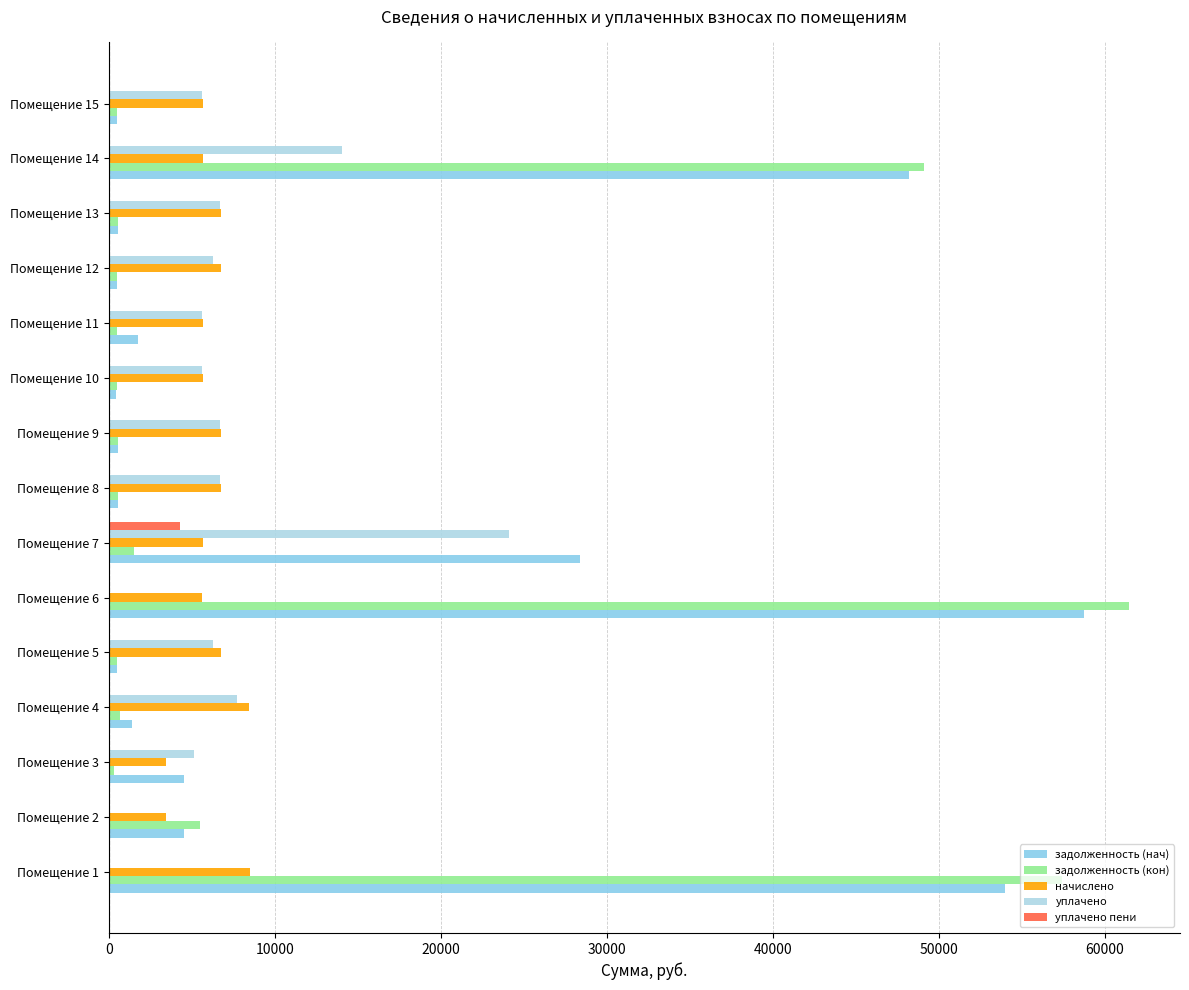

Which series has the largest total across all categories?

задолженность (нач)